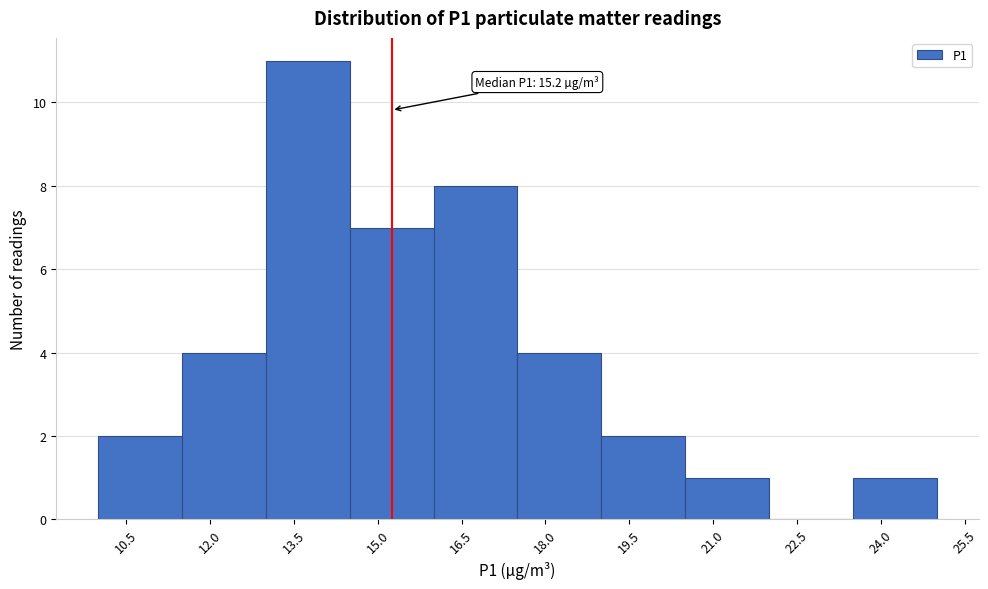

Over which range of the x-axis is the bar tallest?

13.0 to 14.5